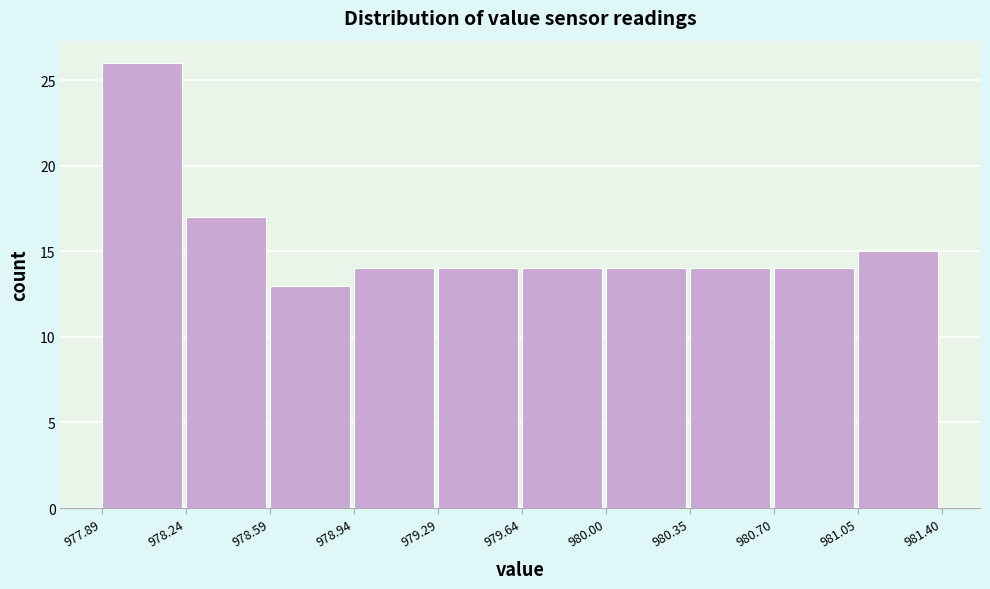

Reading left to right, transcribe this chart: for each bar, give the range it covers on the x-axis and its height. The values are not printed on the chart, so give them approximately, as read against the axis.

977.89 to 978.24: 26
978.24 to 978.59: 17
978.59 to 978.94: 13
978.94 to 979.29: 14
979.29 to 979.64: 14
979.64 to 980.00: 14
980.00 to 980.35: 14
980.35 to 980.70: 14
980.70 to 981.05: 14
981.05 to 981.40: 15